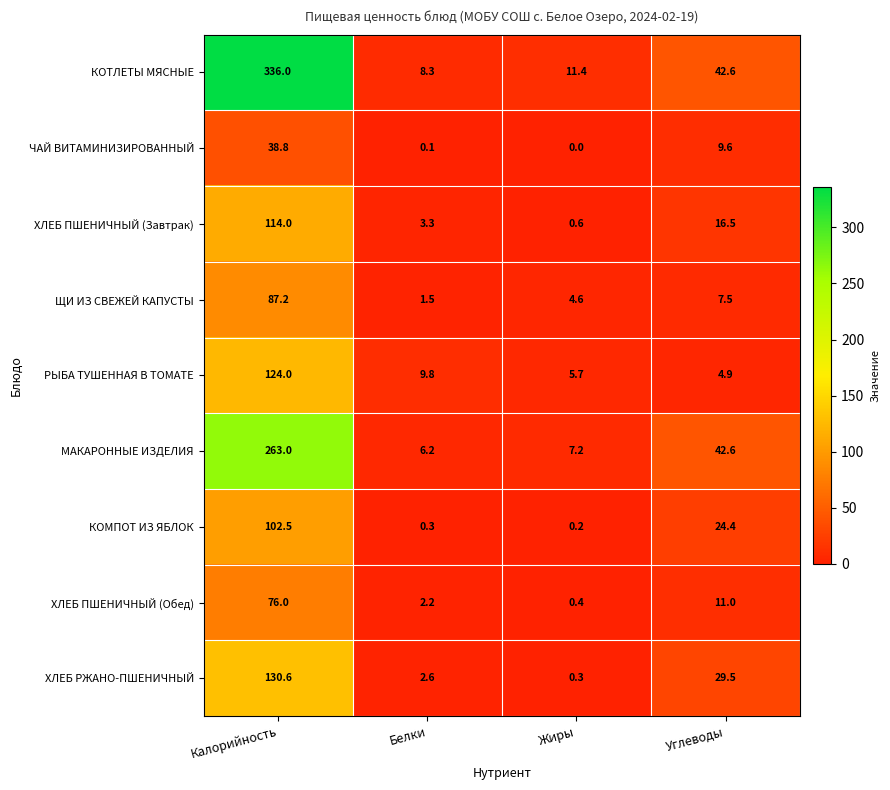

What is the average value of the ЧАЙ ВИТАМИНИЗИРОВАННЫЙ series?

12.1